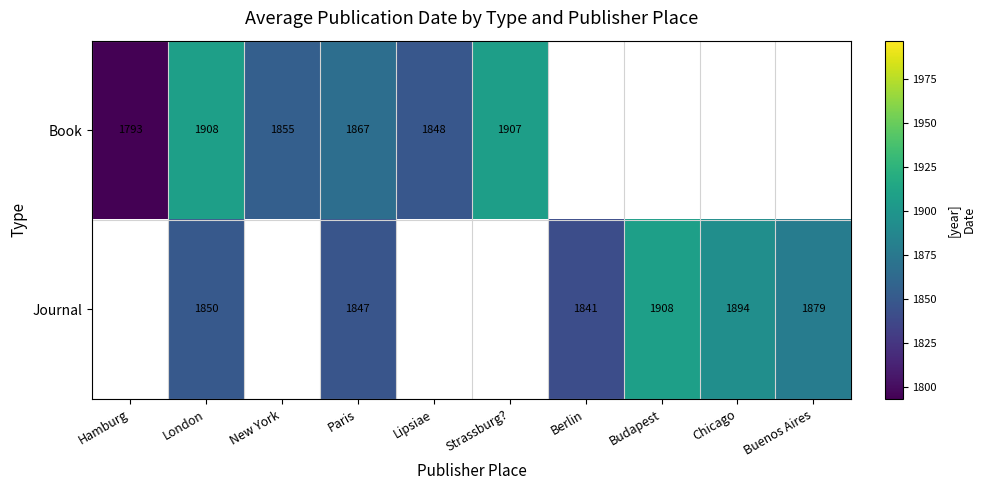

Is it true that Journal equals 1879 at Buenos Aires?

True